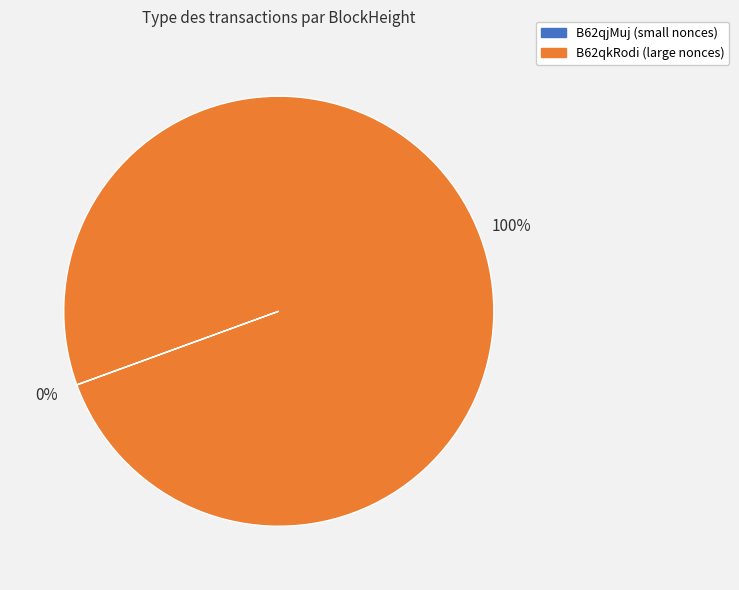

To the nearest percent, what portion does B62qkRodi (large nonces) represent?

100%